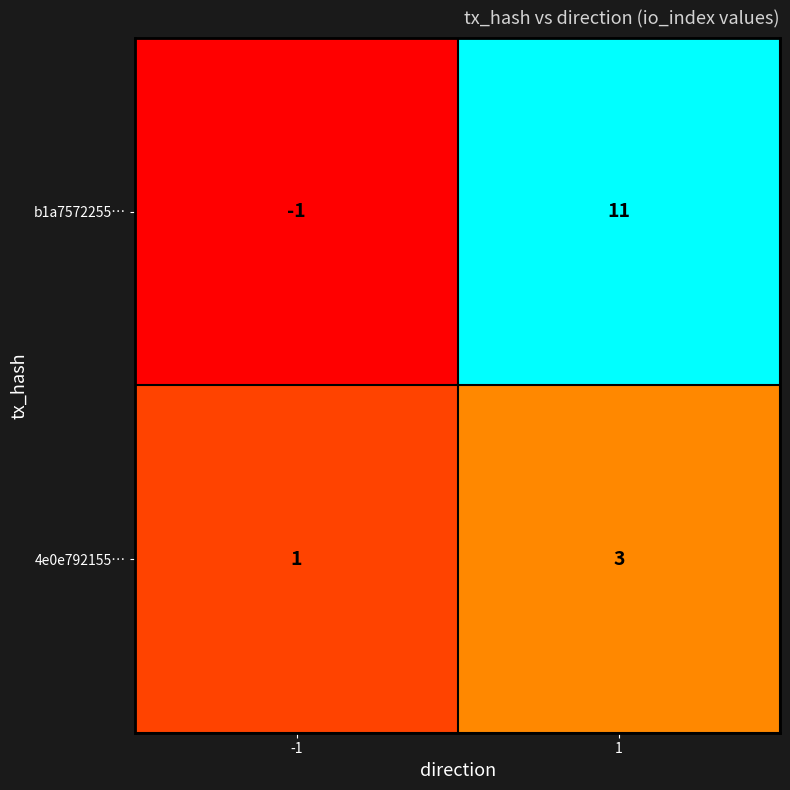

Is it true that b1a7572255… equals 19 at 1?

False